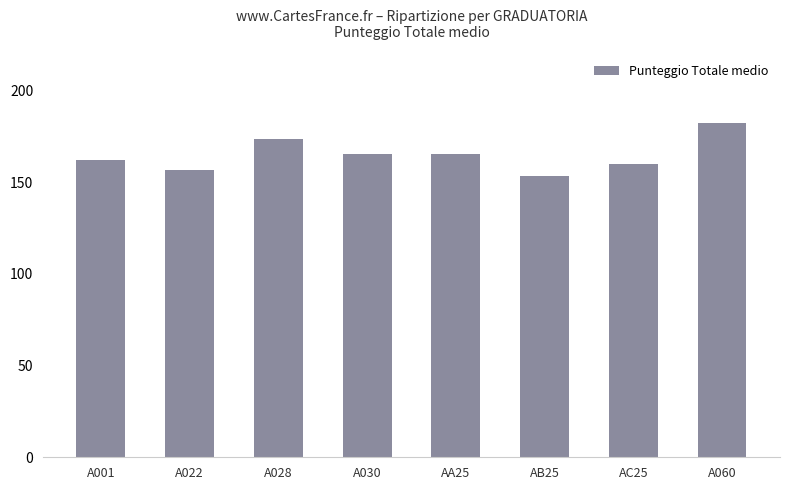

Does the chart contain stacked bars?

No